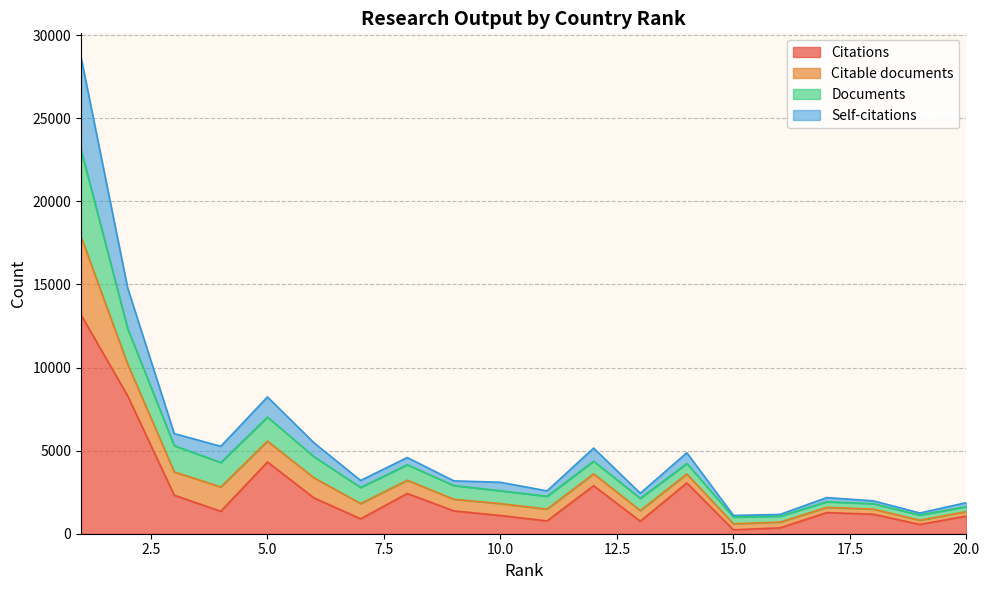

What is the maximum value for Citations?

13166